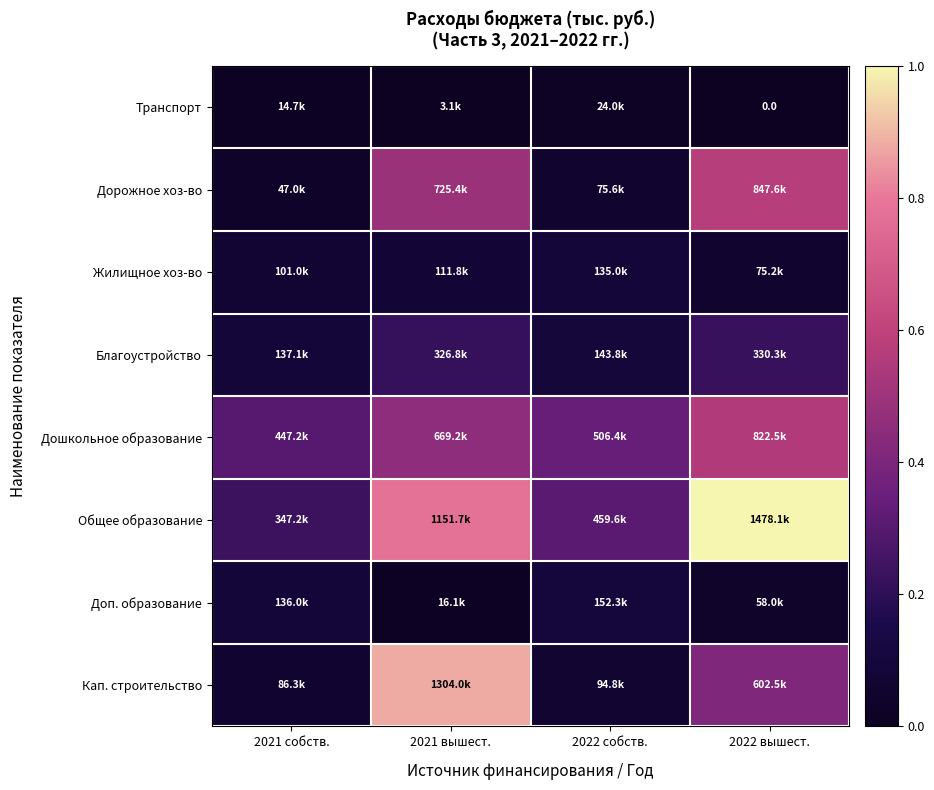

The Общее образование series shows 1.1 at 2021 вышест.. True or false?

False